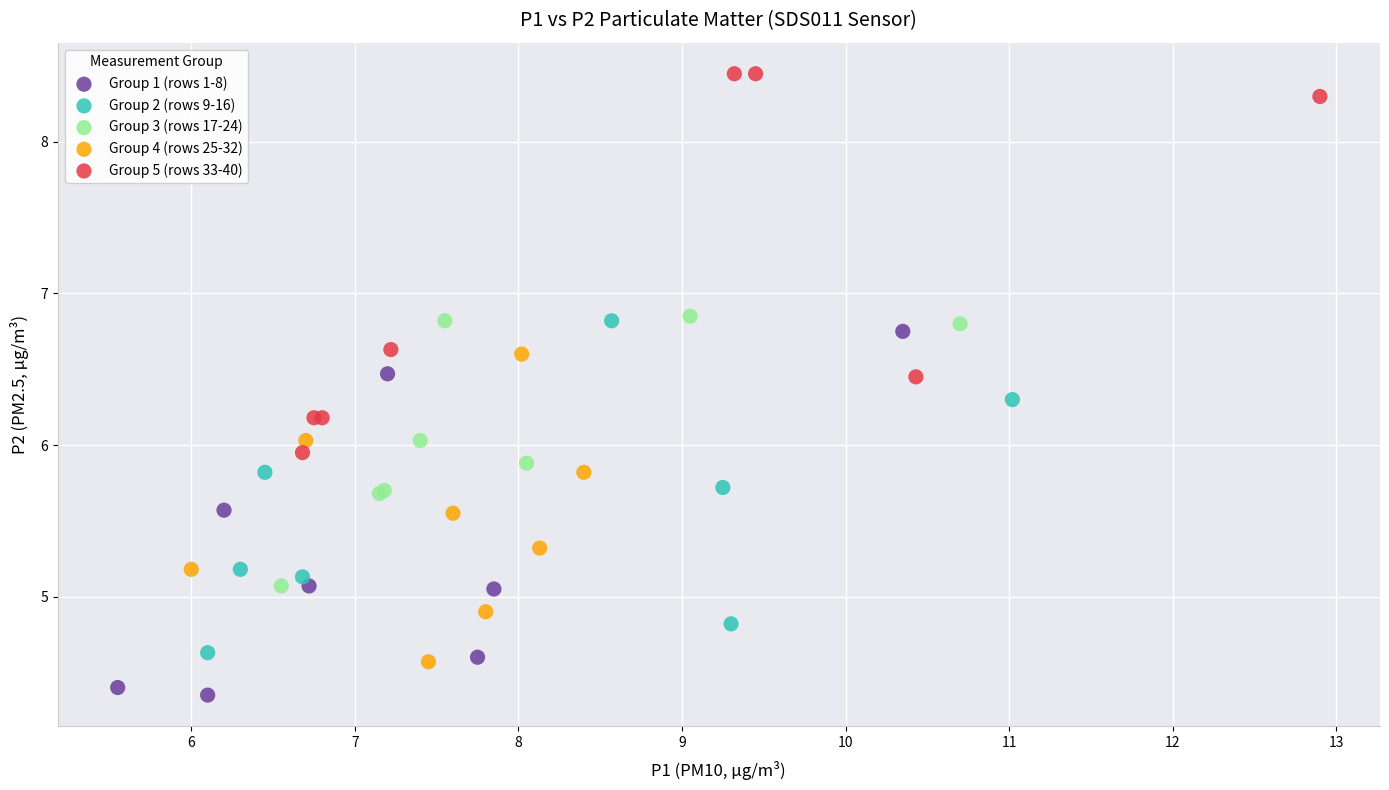

Which series reaches the minimum Y coordinate?

Group 1 (rows 1-8)